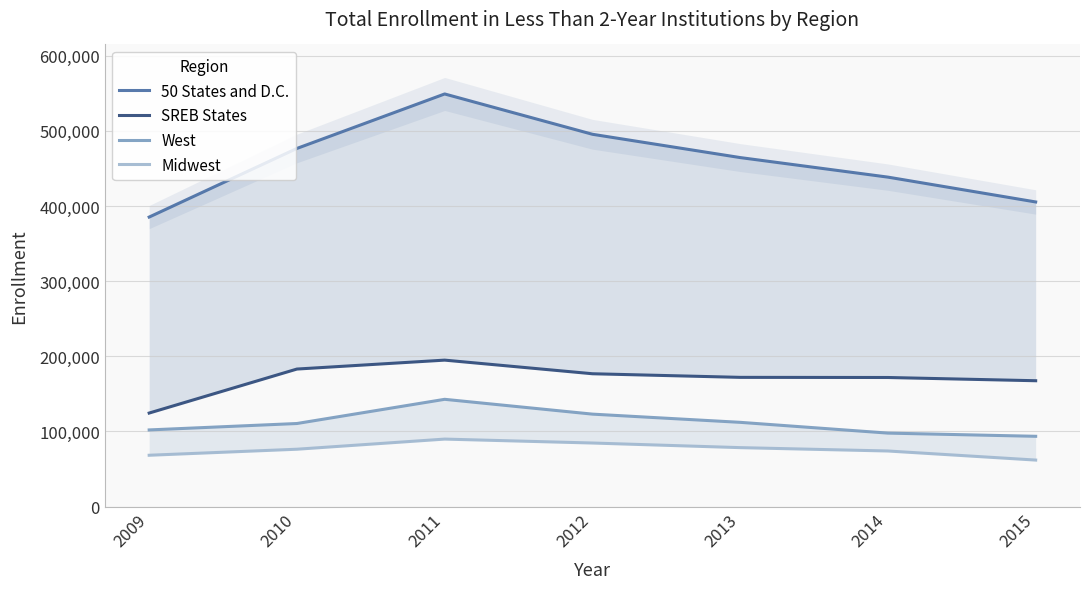

Which series has the largest total across all categories?

50 States and D.C.